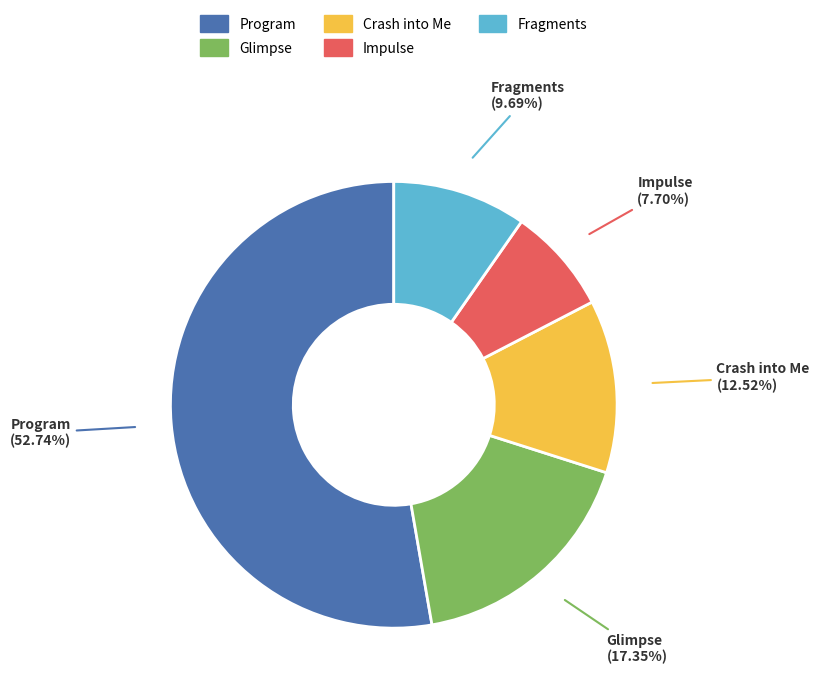

To the nearest percent, what is the average slice percentage?

20%